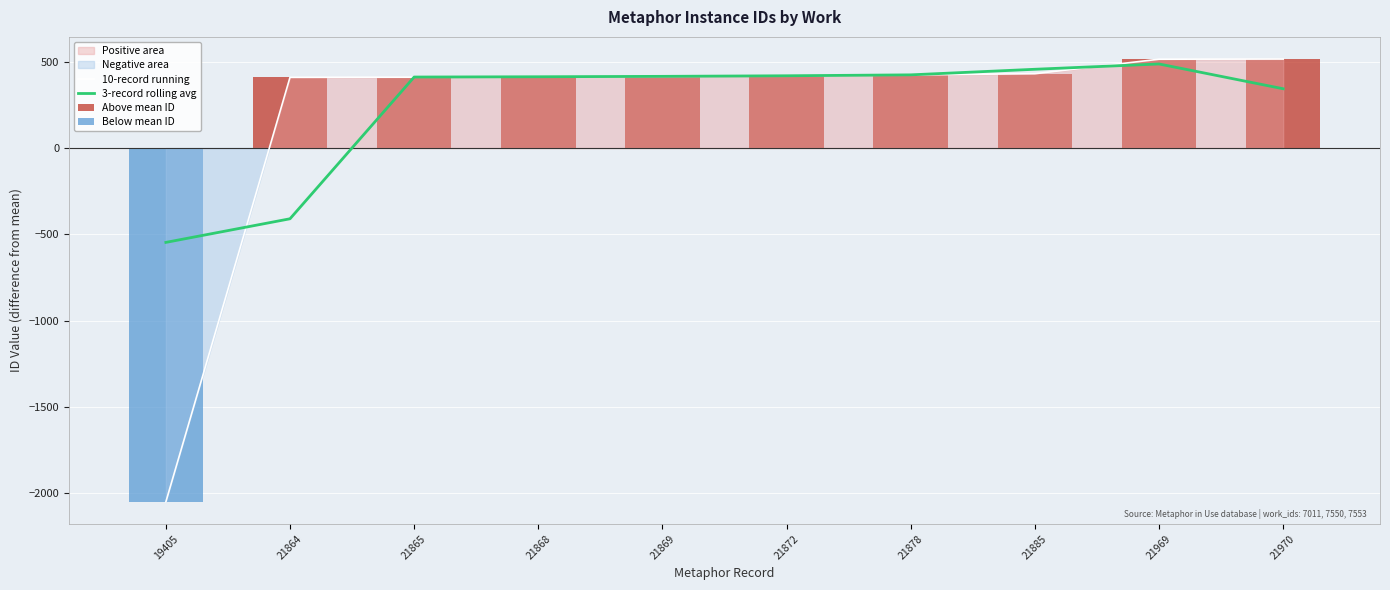

List the series in order of their peak value, lowest first.

Below mean ID, 3-record rolling avg, 10-record running, Above mean ID